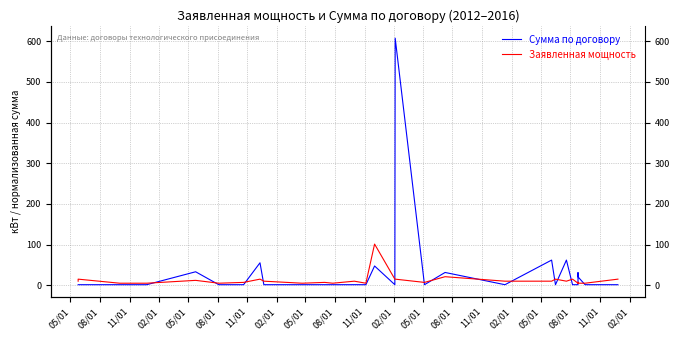

How many distinct data groups are displayed?

2